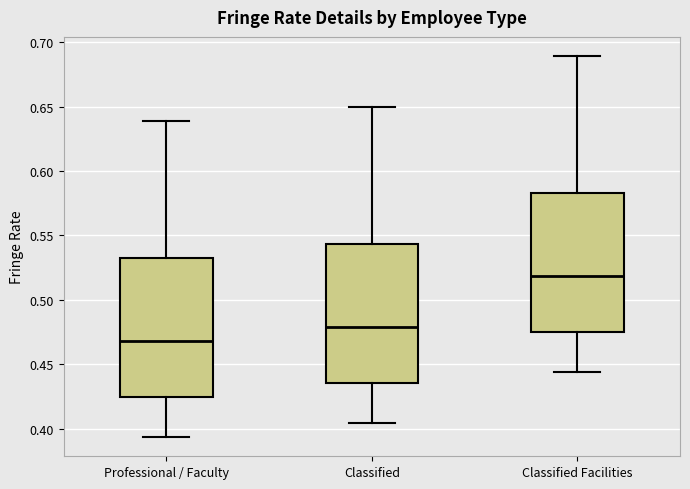

Reading left to right, read every box against the y-axis: the position of its median line, the range the box covers, and the ends of its whiskers. The values are not printed on the chart, so give them approximately, as read against the axis.

Professional / Faculty: median 0.470, box 0.425 to 0.530, whiskers 0.395 to 0.640
Classified: median 0.480, box 0.435 to 0.545, whiskers 0.405 to 0.650
Classified Facilities: median 0.520, box 0.475 to 0.585, whiskers 0.445 to 0.690